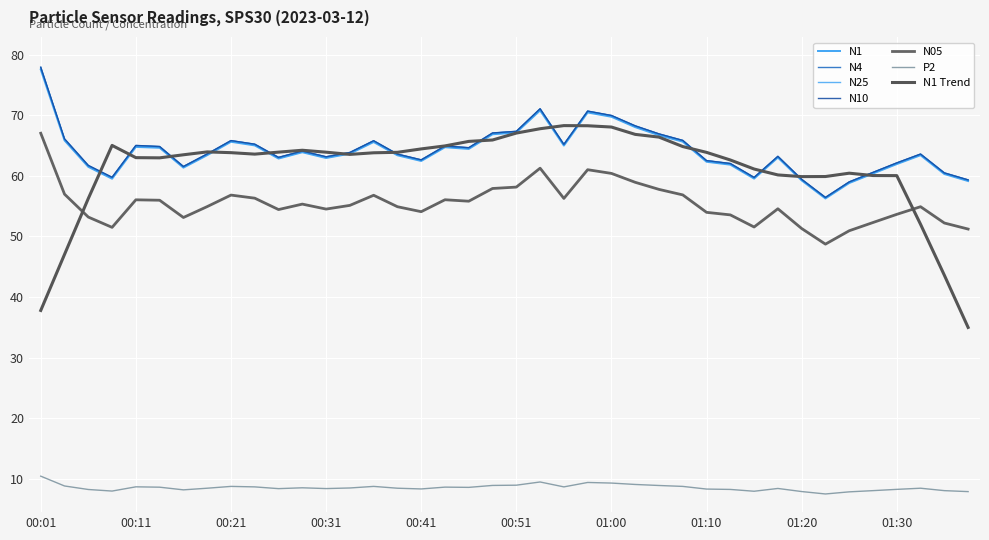

What is the sum of all N10 values?

2568.3